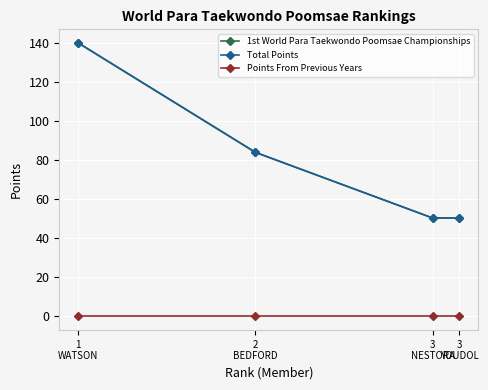

What is the total value across all series at 3
YOUDOL?

100.8